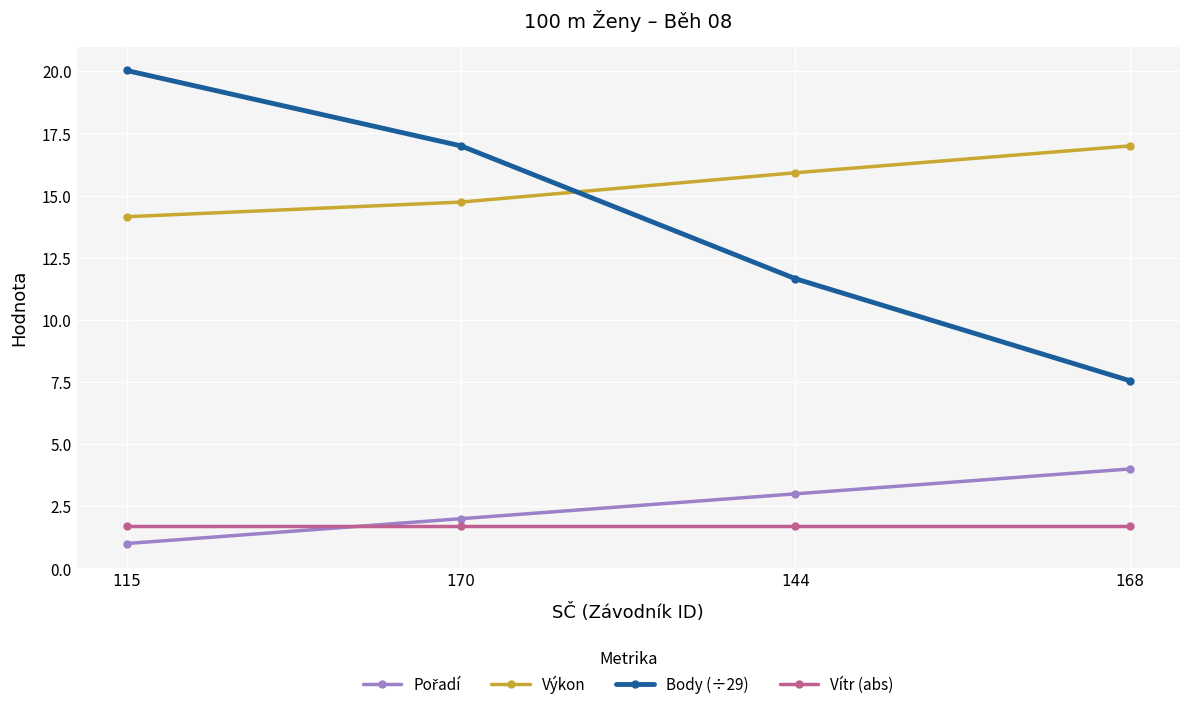

The value of Body (÷29) at 168 is 7.6. True or false?

True